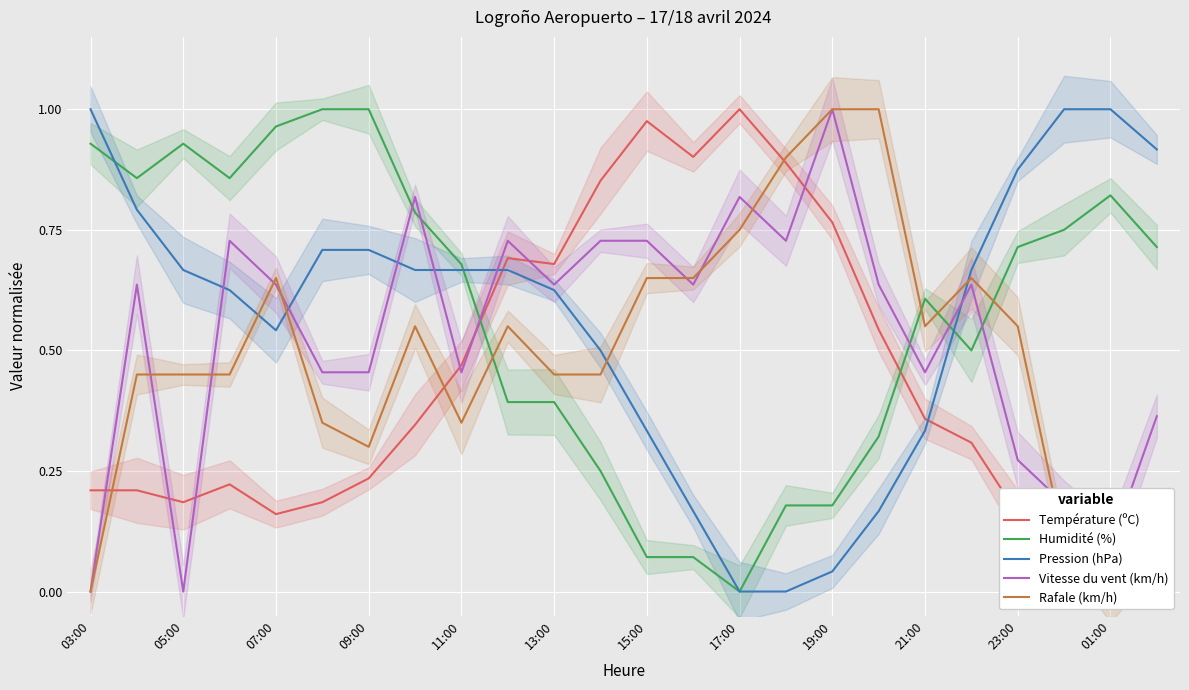

Rank the series by their maximum value, from lowest to highest.

Température (ºC), Humidité (%), Pression (hPa), Vitesse du vent (km/h), Rafale (km/h)